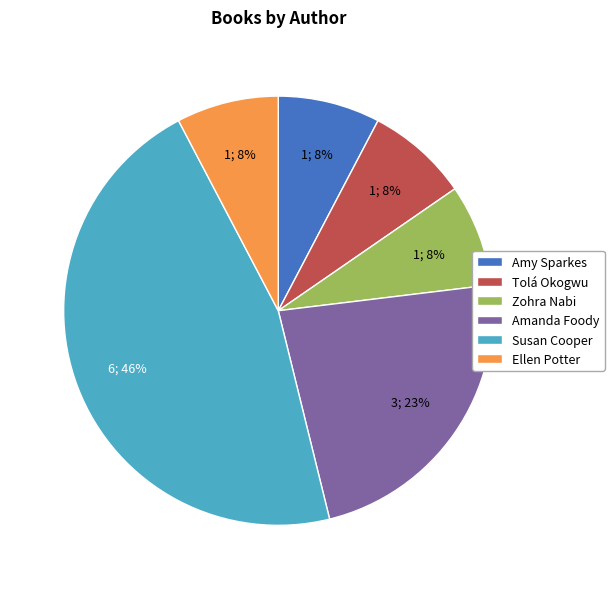

Approximately how many times larger is the value at Amy Sparkes compared to Amanda Foody?

0.3